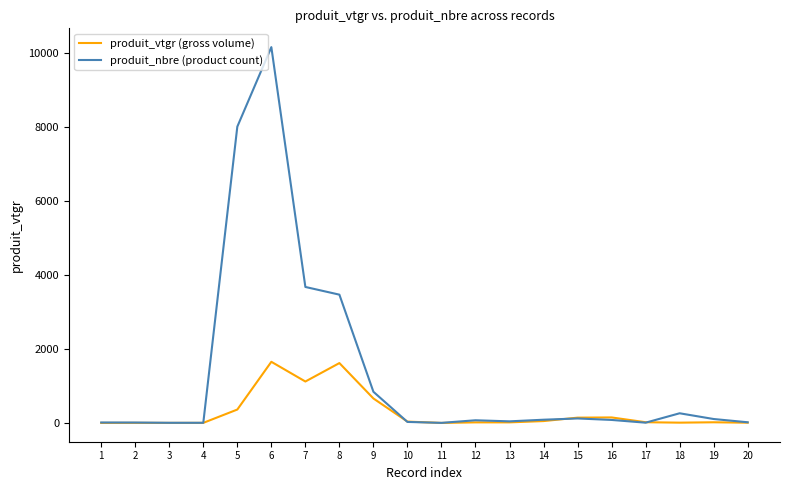

List the series in order of their peak value, highest first.

produit_nbre (product count), produit_vtgr (gross volume)